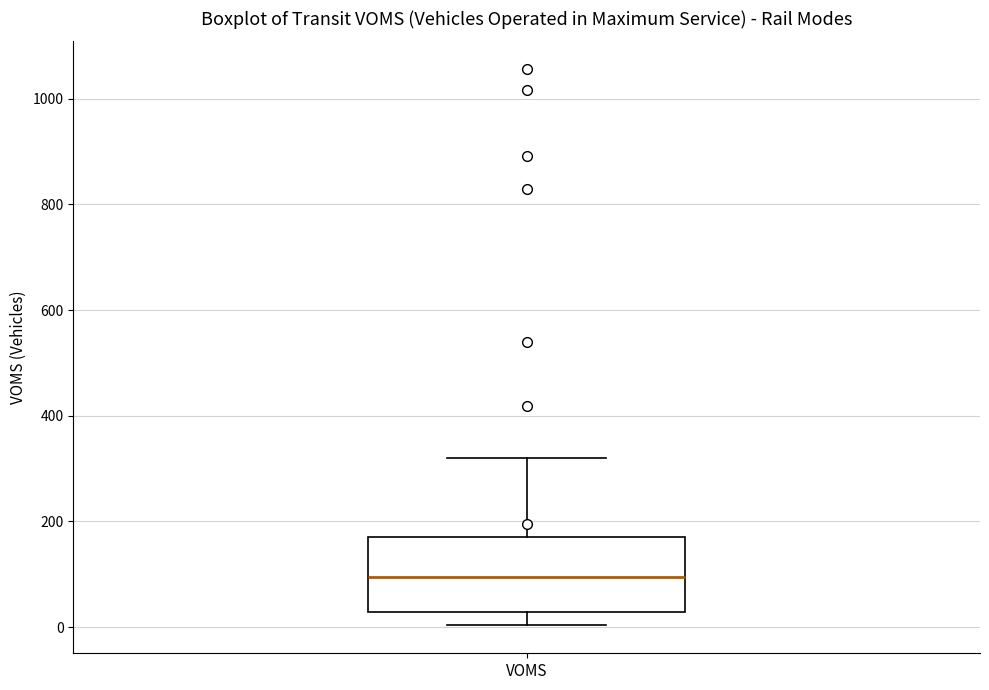

Read this box plot against the y-axis: the position of the median line, the range covered by the box, and the ends of both whiskers. The values are not printed on the chart, so give them approximately, as read against the axis.

median 100, box 20 to 180, whiskers 0 to 320